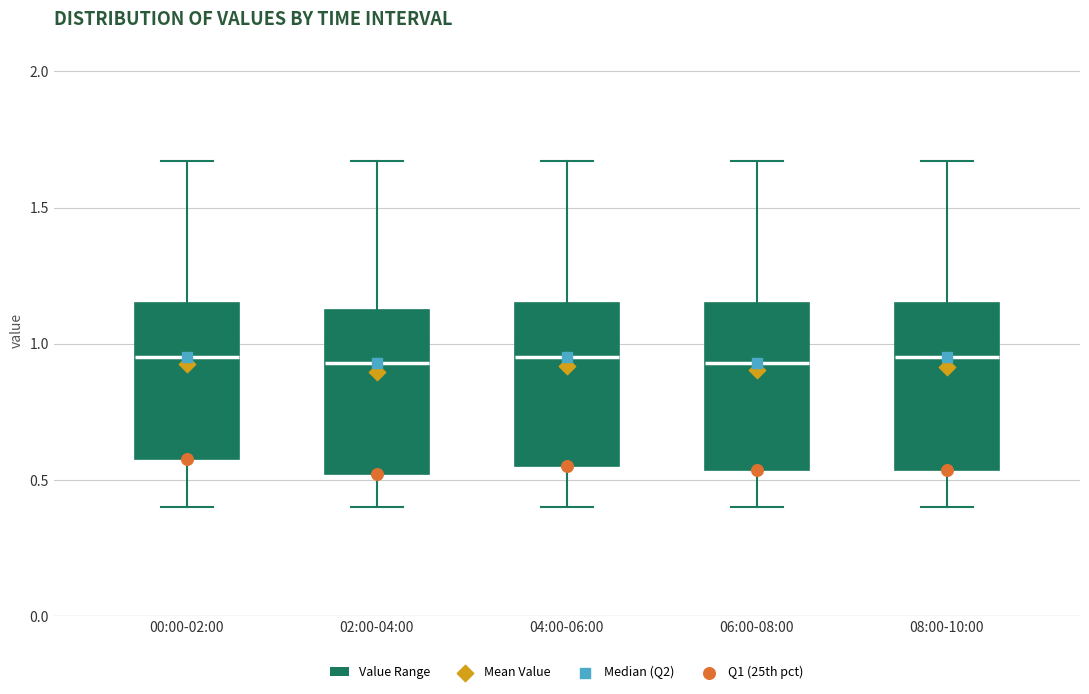

Where does the upper whisker of the box for 08:00-10:00 end on the y-axis? The values are not printed on the chart, so give them approximately, as read against the axis.

1.65